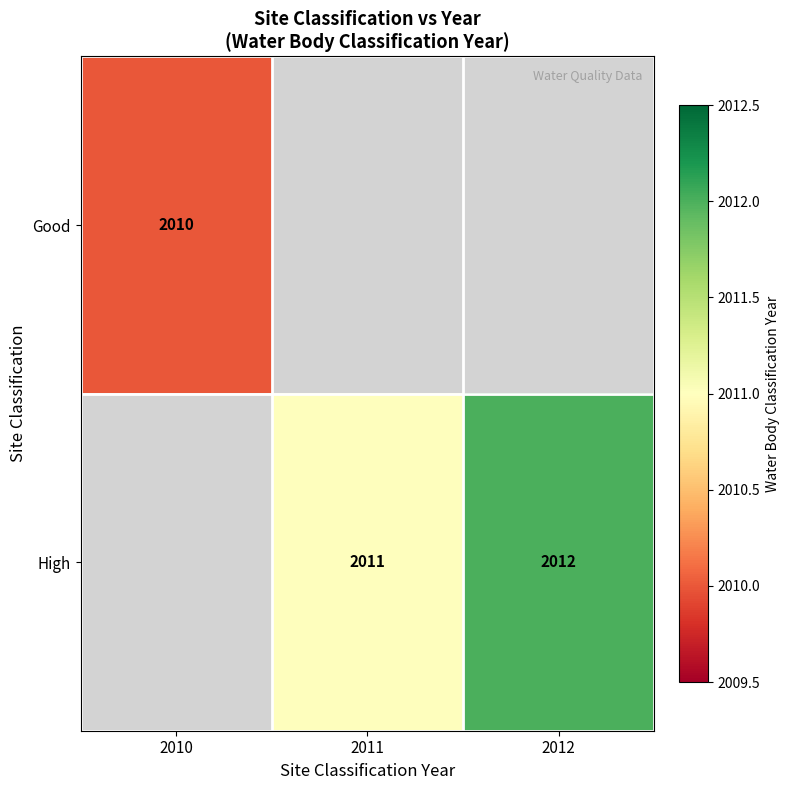

What is the minimum value shown in the chart?

2010.0